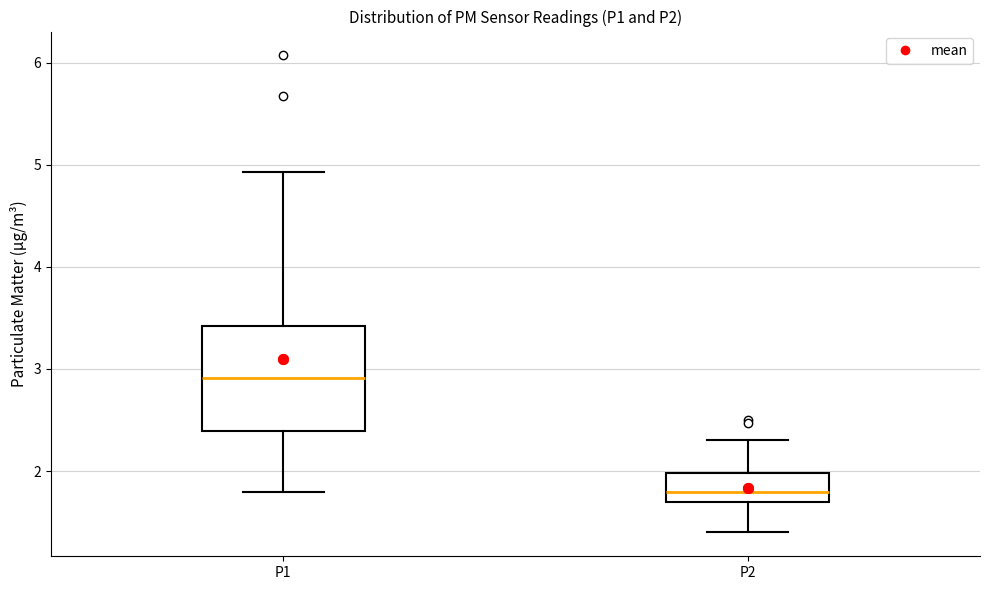

Where does the lower whisker of the box for P2 end on the y-axis? The values are not printed on the chart, so give them approximately, as read against the axis.

1.4